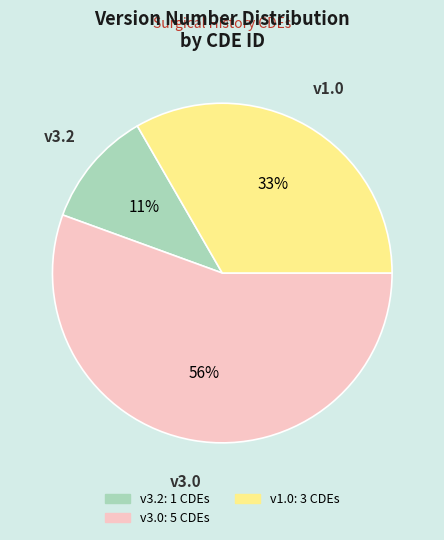

Does any single category account for the majority?

Yes